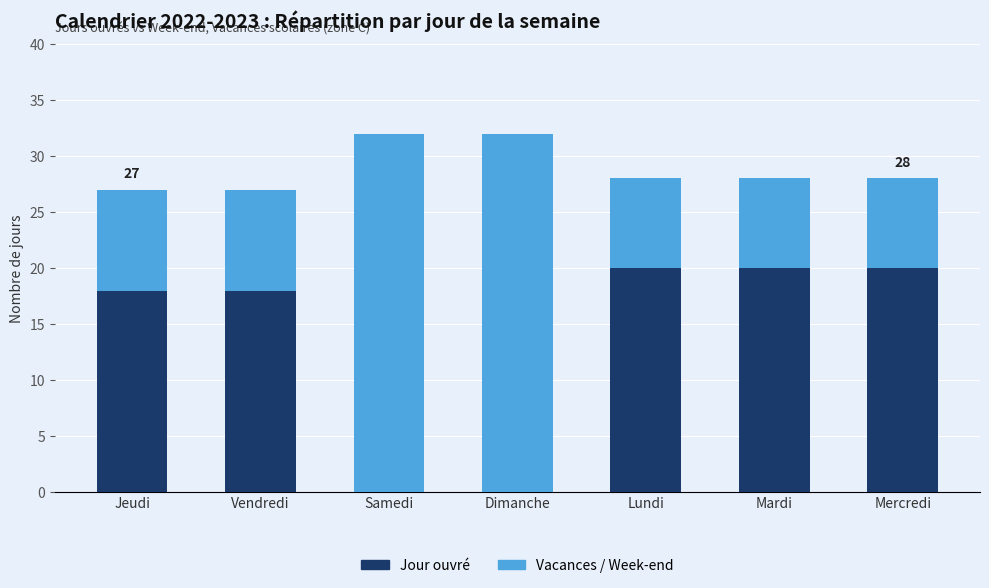

What is the sum of the Jour ouvré values at Dimanche and Mercredi?

20